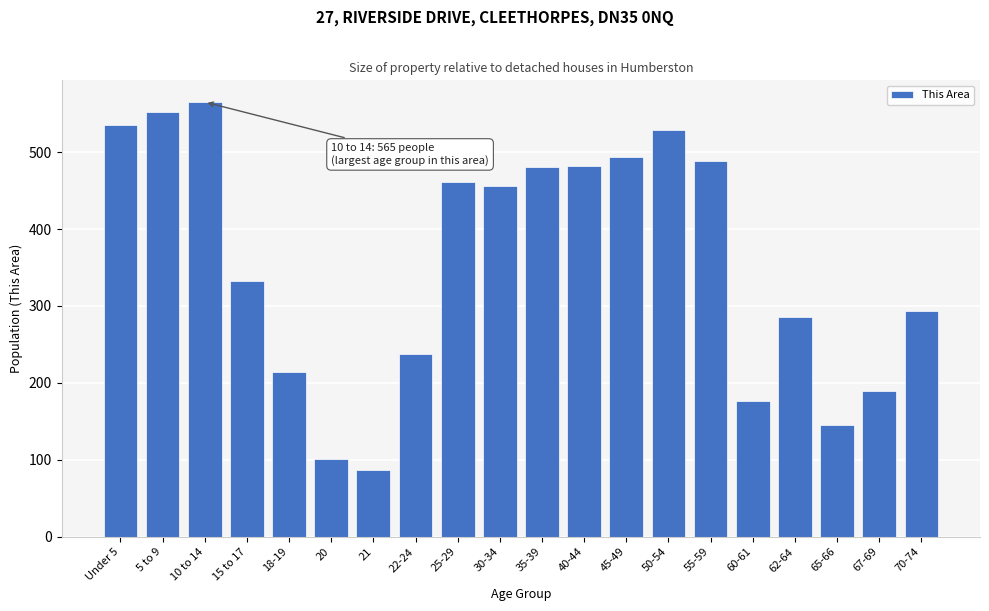

What is the difference between the maximum and minimum values?

478